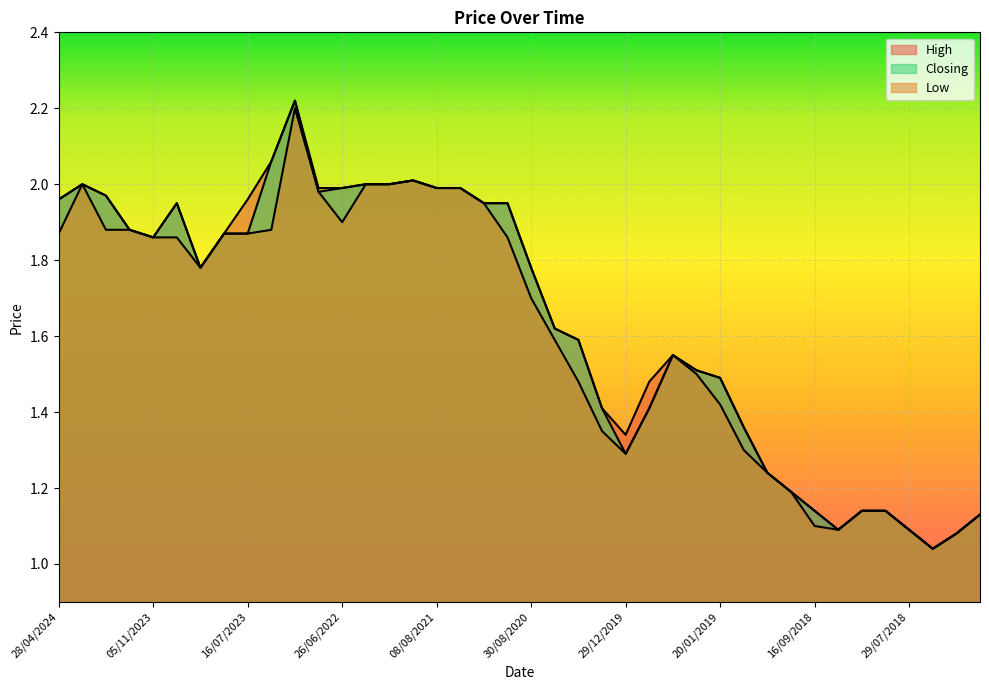

True or false: Closing and Low intersect in this chart.

False